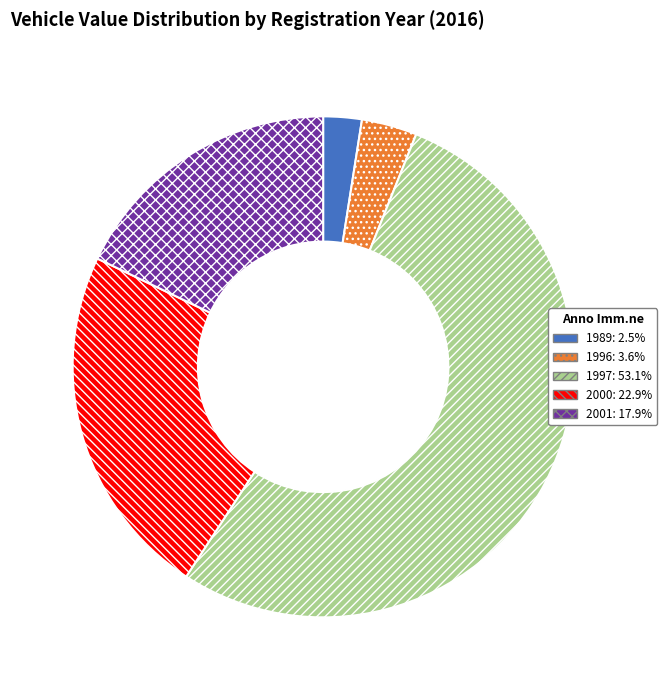

Do 1989: 2.5% and 1996: 3.6% together represent more than half of the pie?

No